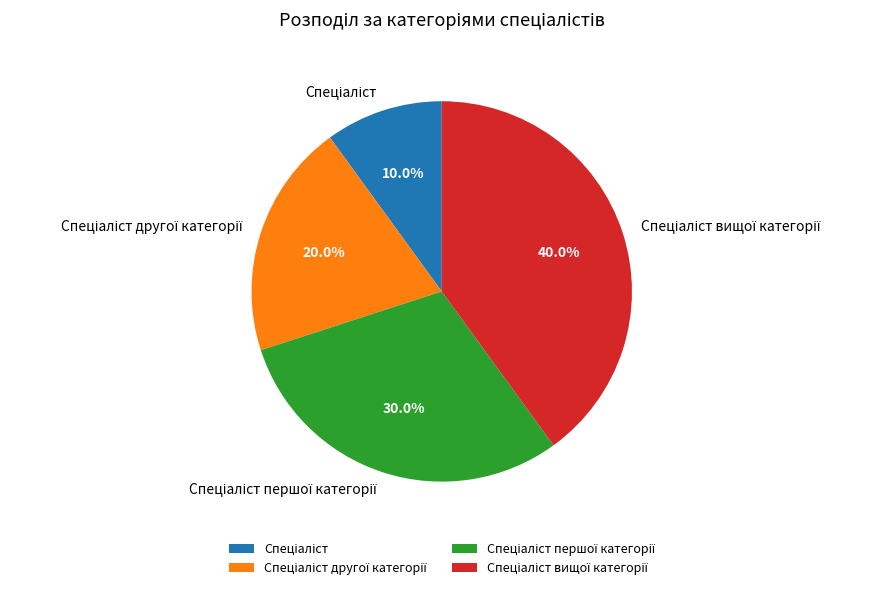

Is there any slice that represents more than half of the pie?

No